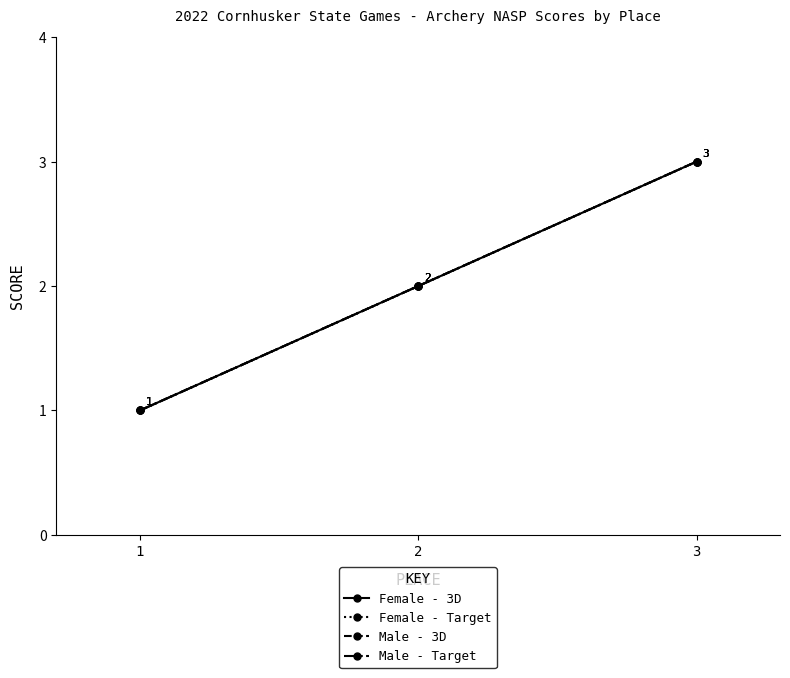

The Female - 3D series shows 3 at 2. True or false?

False